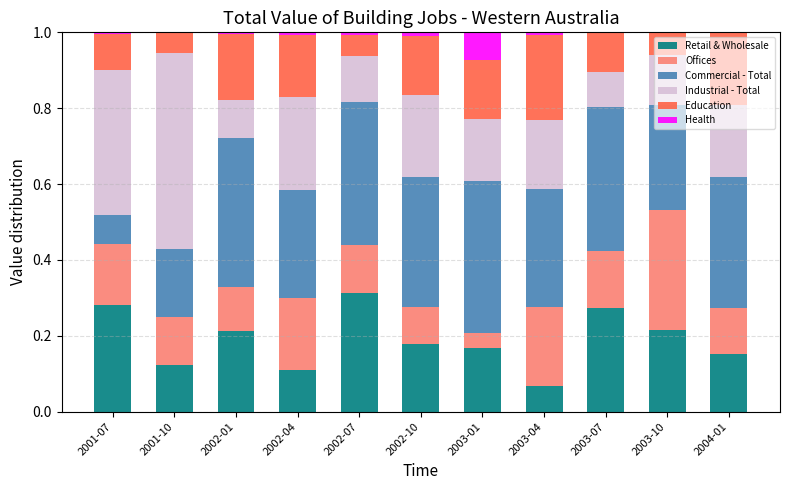

What is the sum of all Retail & Wholesale values?

2.1